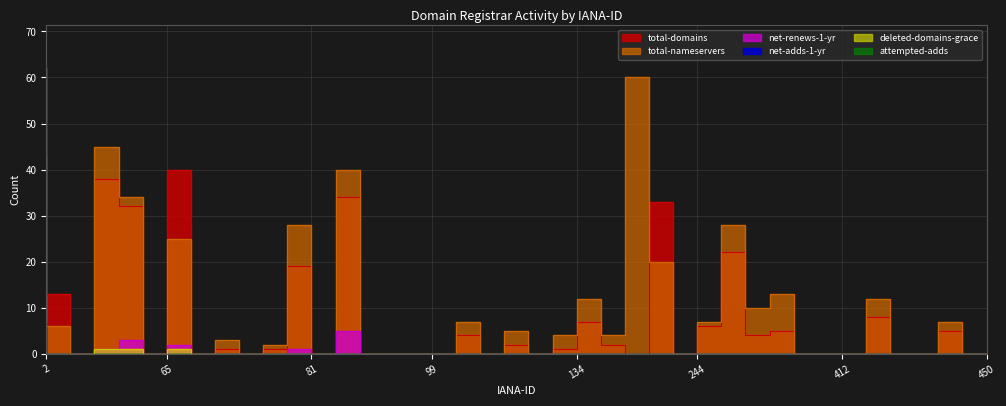

Which category has the lowest value in the attempted-adds series?

9